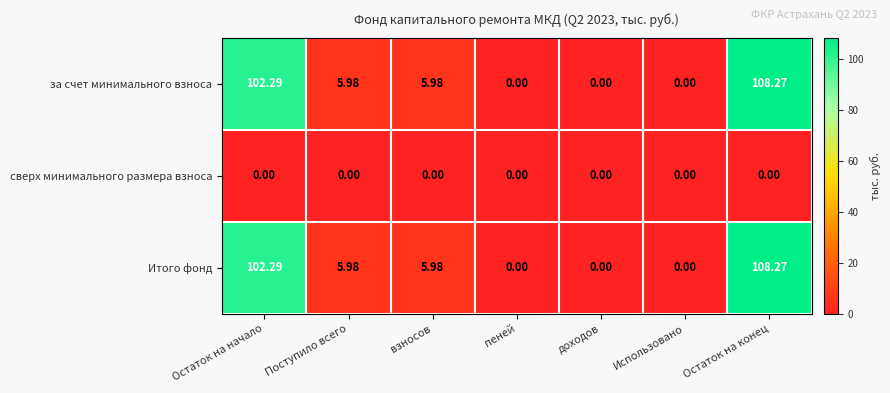

Where does the Итого фонд series first go above 5?

Остаток на начало